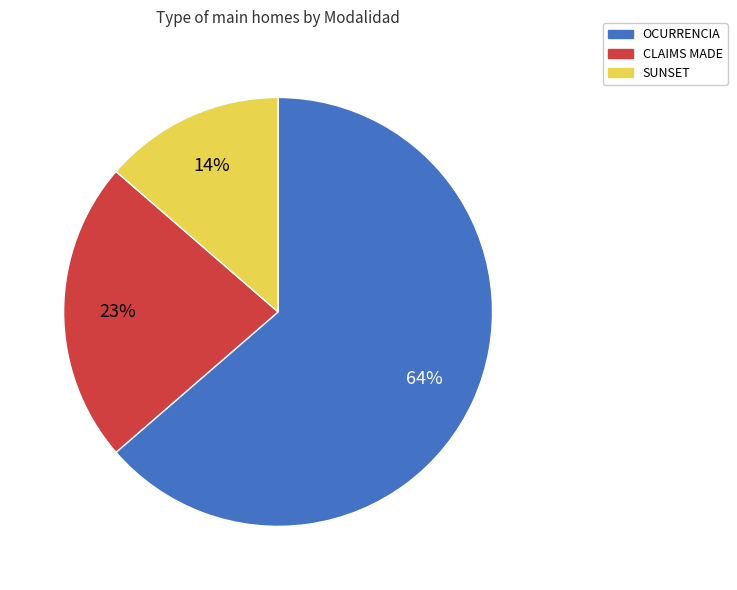

Rank the categories by value from highest to lowest.

OCURRENCIA, CLAIMS MADE, SUNSET